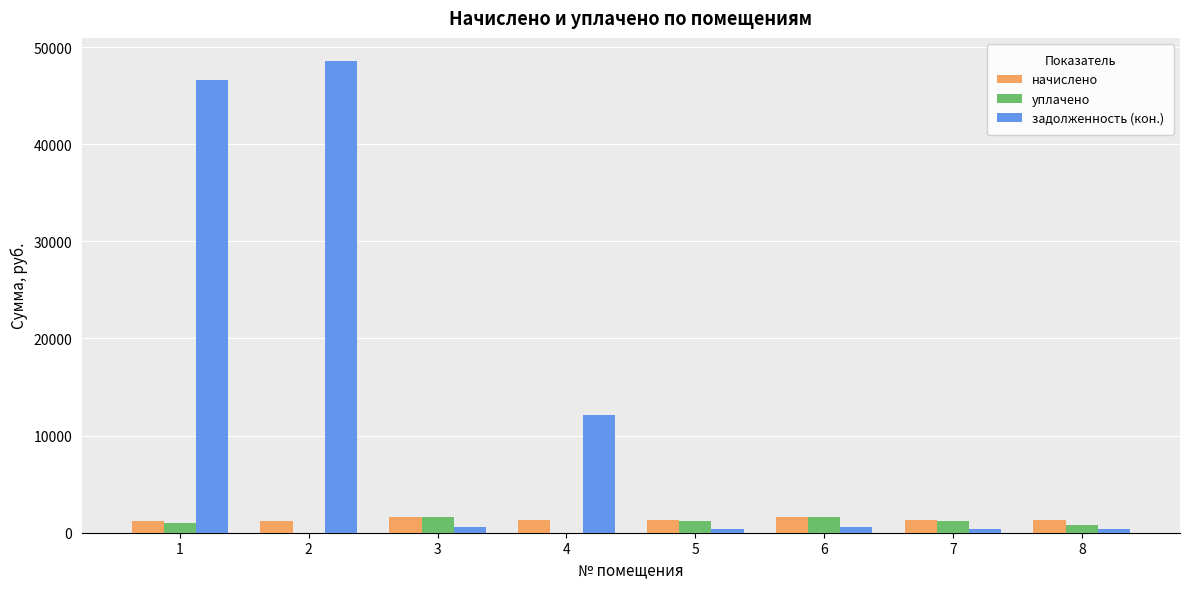

Which series has the largest total across all categories?

задолженность (кон.)